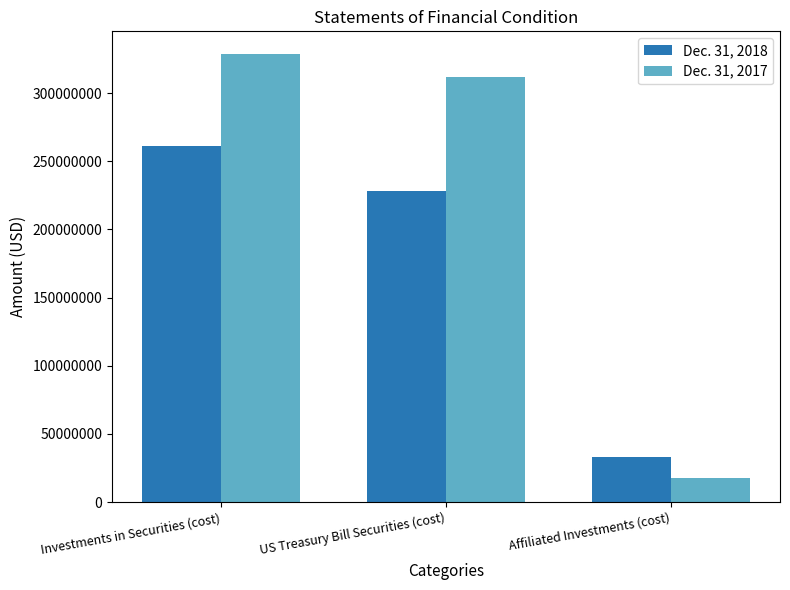

Rank the series by their average value, from lowest to highest.

Dec. 31, 2018, Dec. 31, 2017